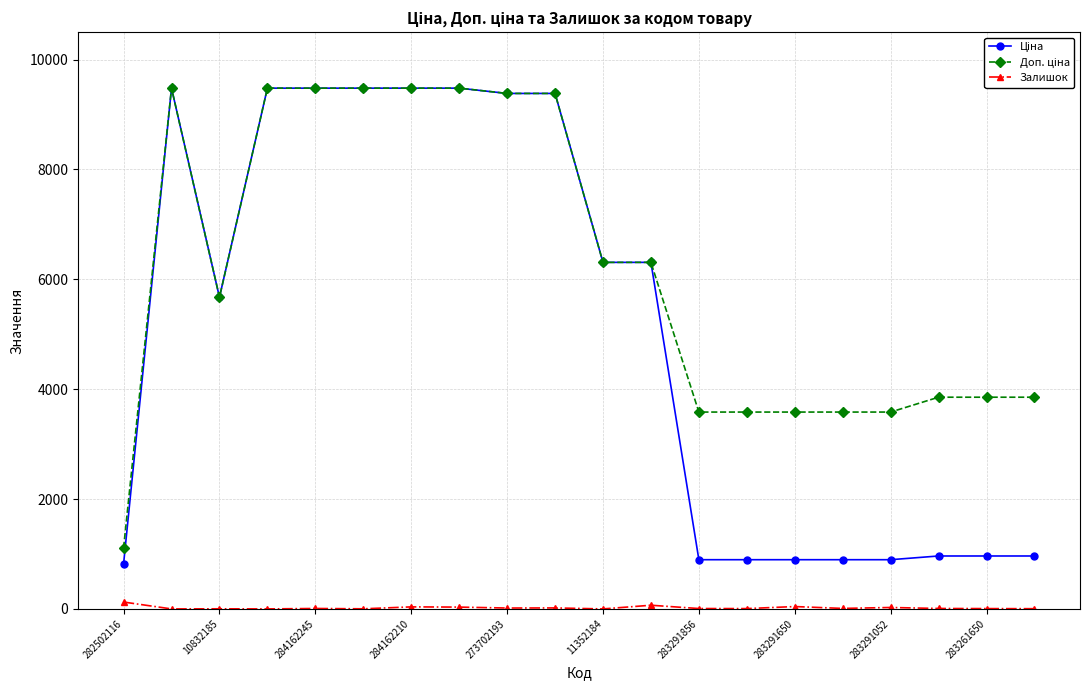

What is the greatest value displayed?

9480.1